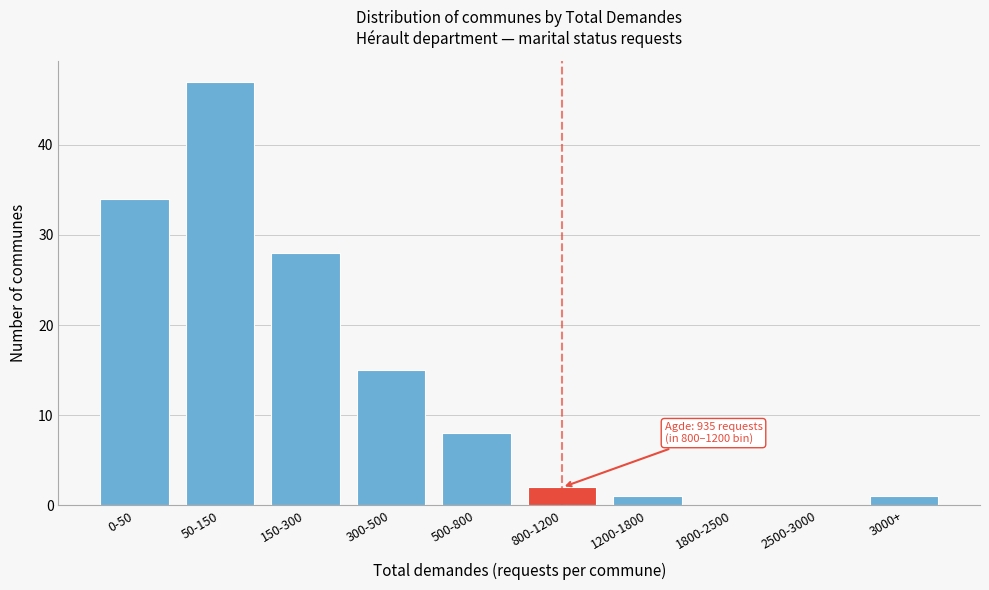

Reading left to right, what are all the values shown in this chart?

0-50=34	50-150=47	150-300=28	300-500=15	500-800=8	800-1200=2	1200-1800=1	1800-2500=0	2500-3000=0	3000+=1